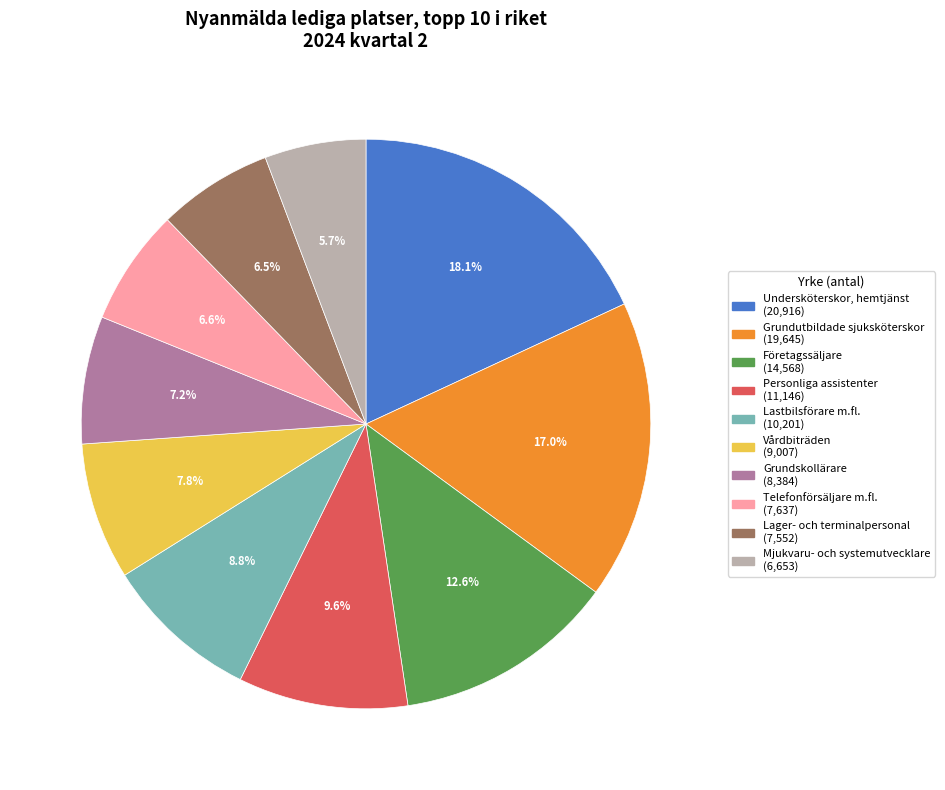

Count the number of slices in the pie.

10